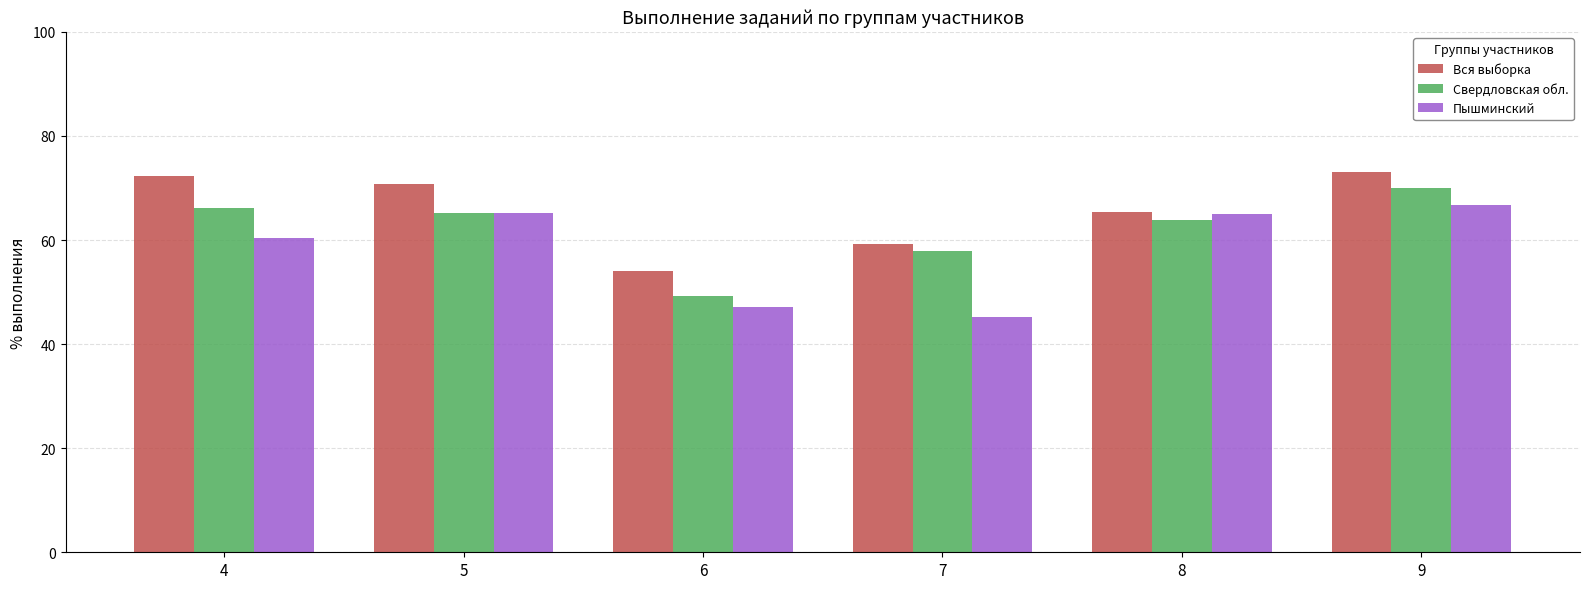

What is the spread (max minus min) of values at 4?

11.8